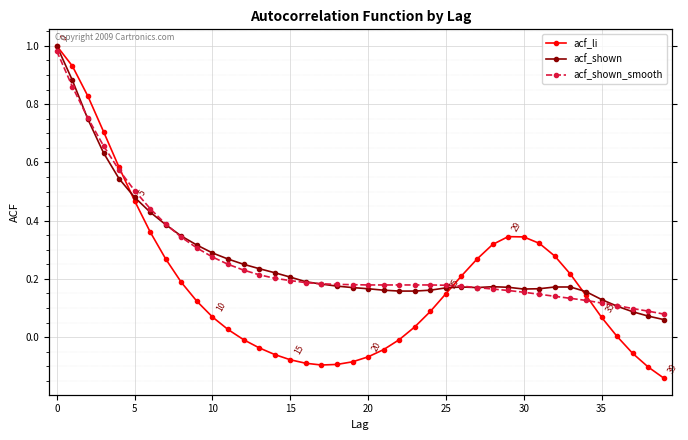

Which series ends up on top after the final intersection of acf_shown and acf_shown_smooth?

acf_shown_smooth